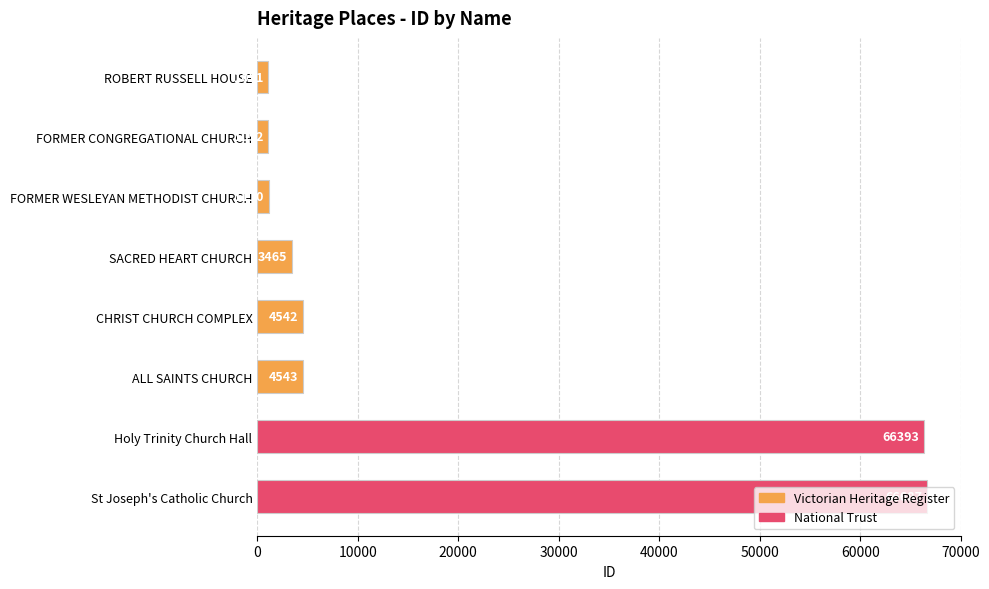

What is the minimum value shown in the chart?

1051